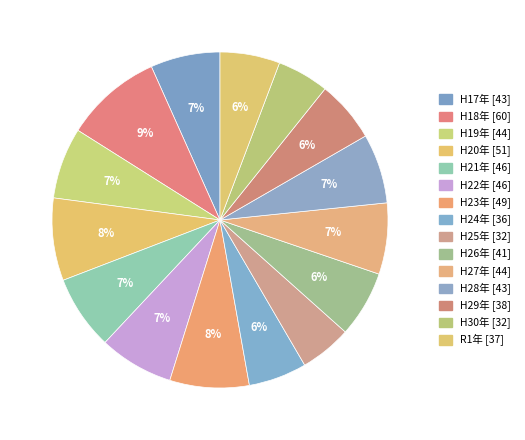

How many segments does this pie chart have?

15